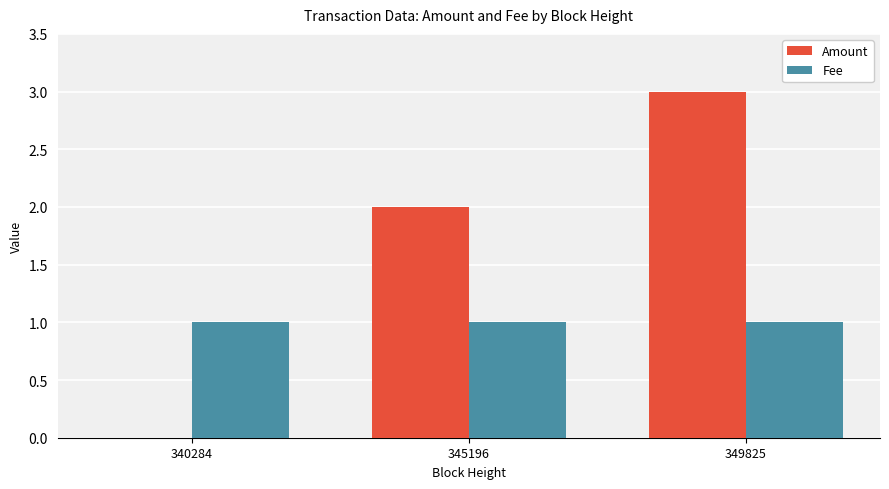

Which series has the widest spread of values?

Amount